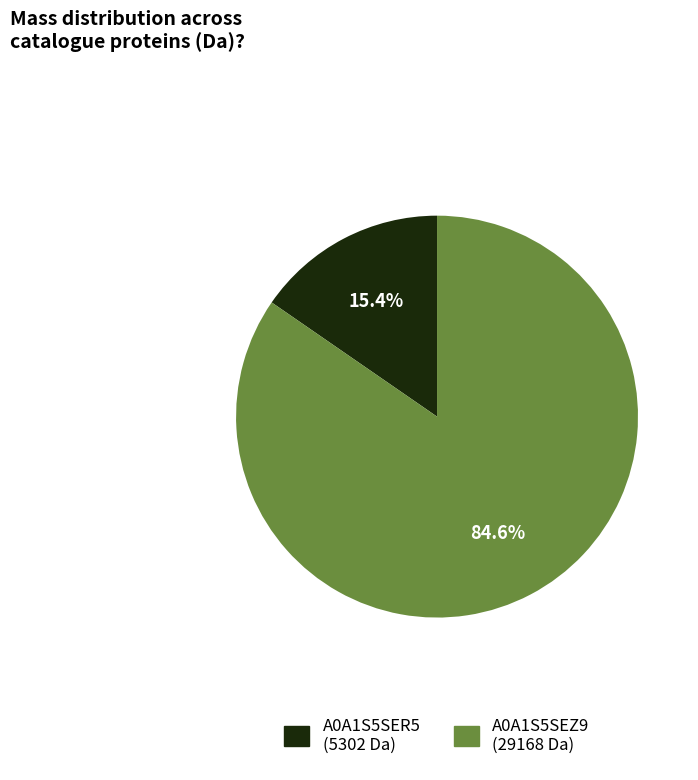

Between A0A1S5SER5 (5302 Da) and A0A1S5SEZ9 (29168 Da), which is larger?

A0A1S5SEZ9 (29168 Da)